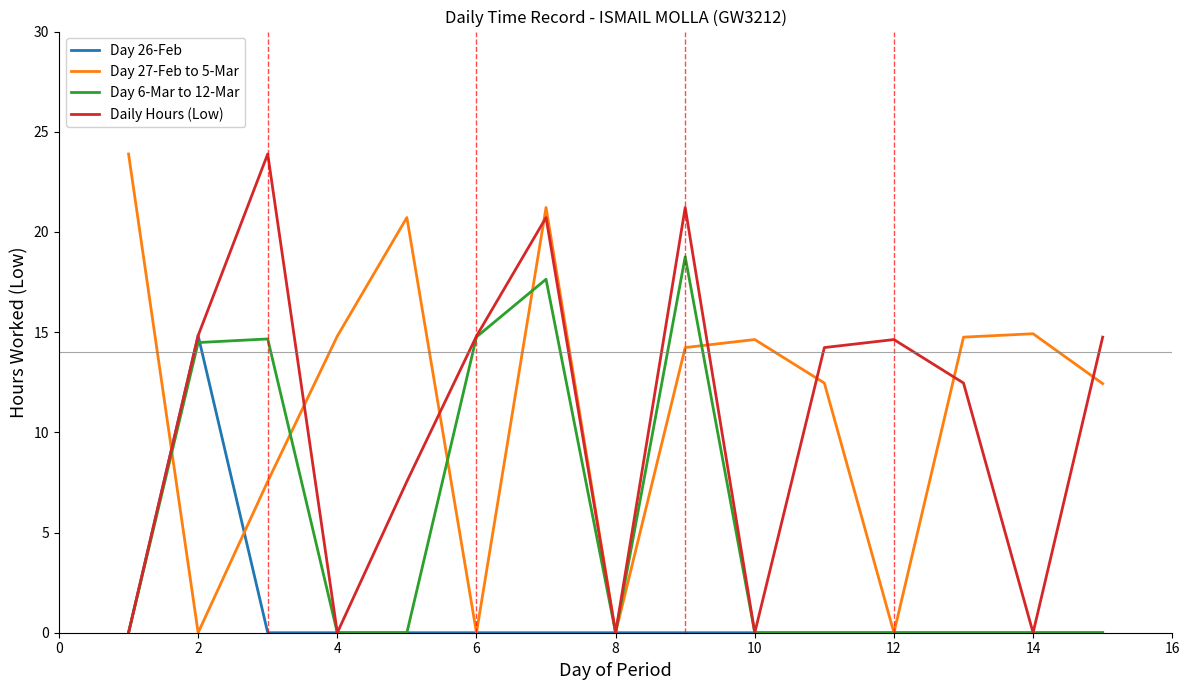

What is the maximum value shown in the chart?

23.9